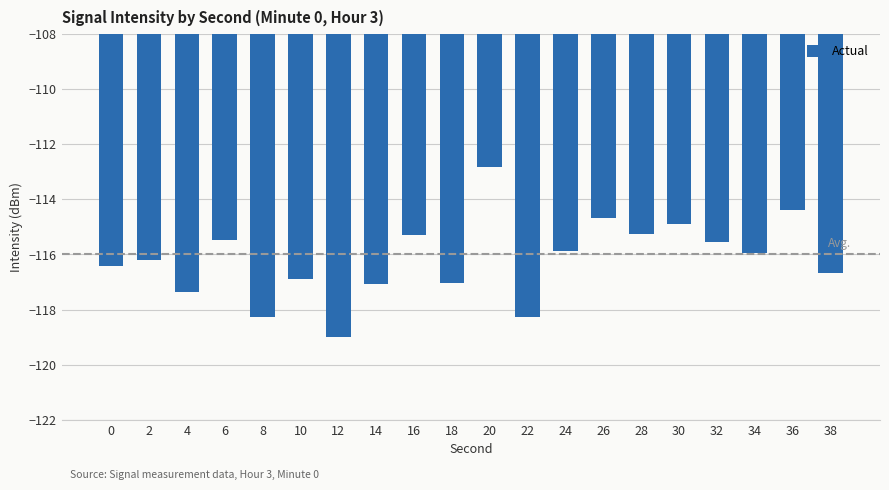

Is it true that the value at 30 is -45.3?

False